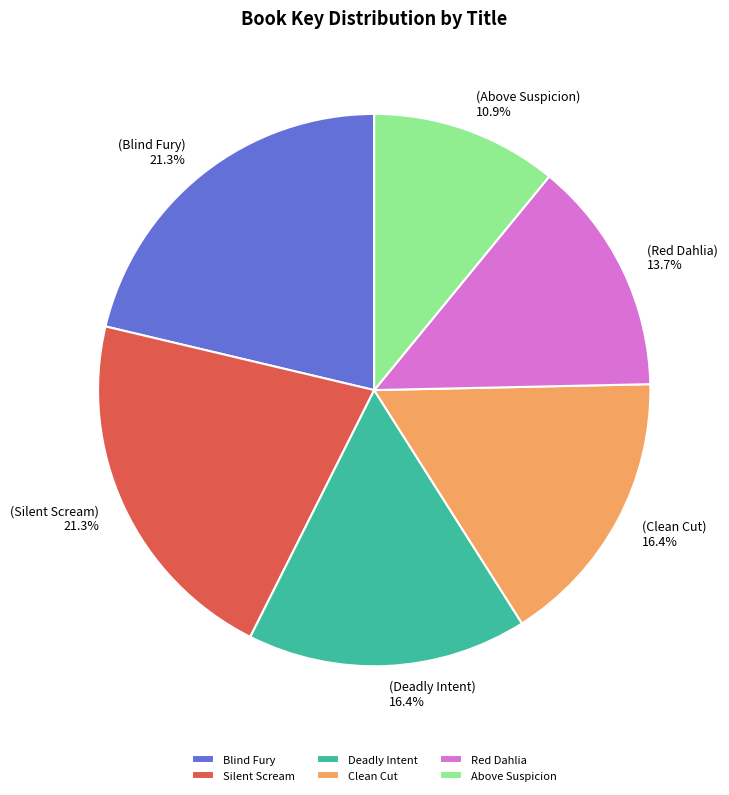

Which category has the smallest portion of the pie?

Above Suspicion